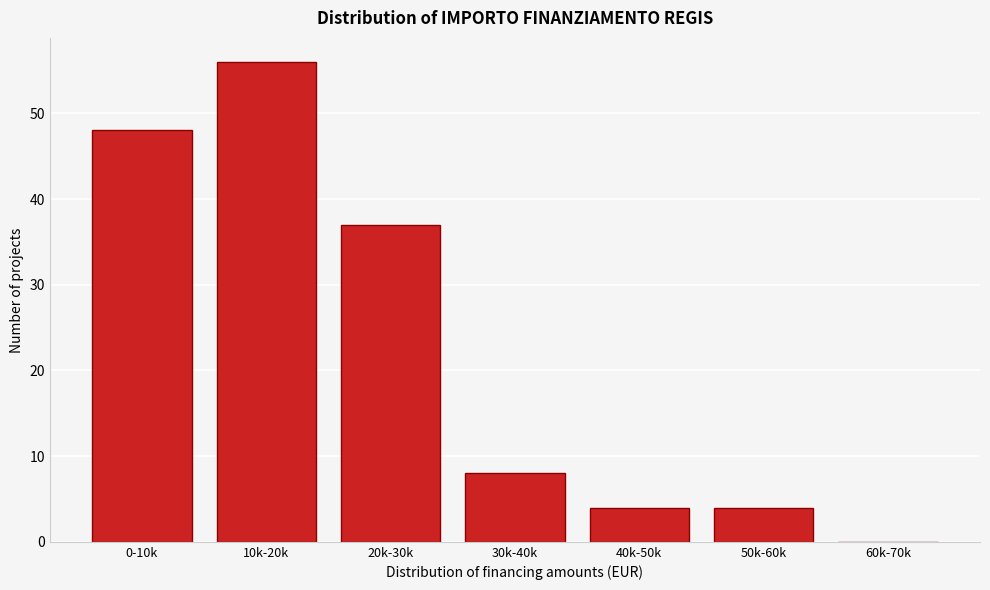

Reading left to right, what are all the values shown in this chart?

0-10k=48	10k-20k=56	20k-30k=37	30k-40k=8	40k-50k=4	50k-60k=4	60k-70k=0